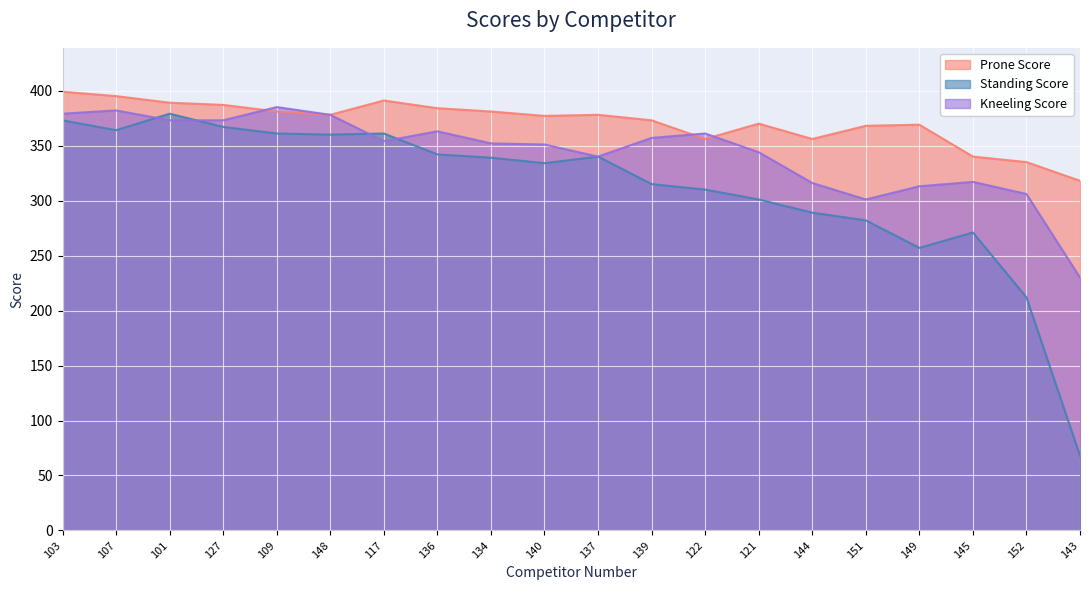

Which series has the largest total across all categories?

Prone Score